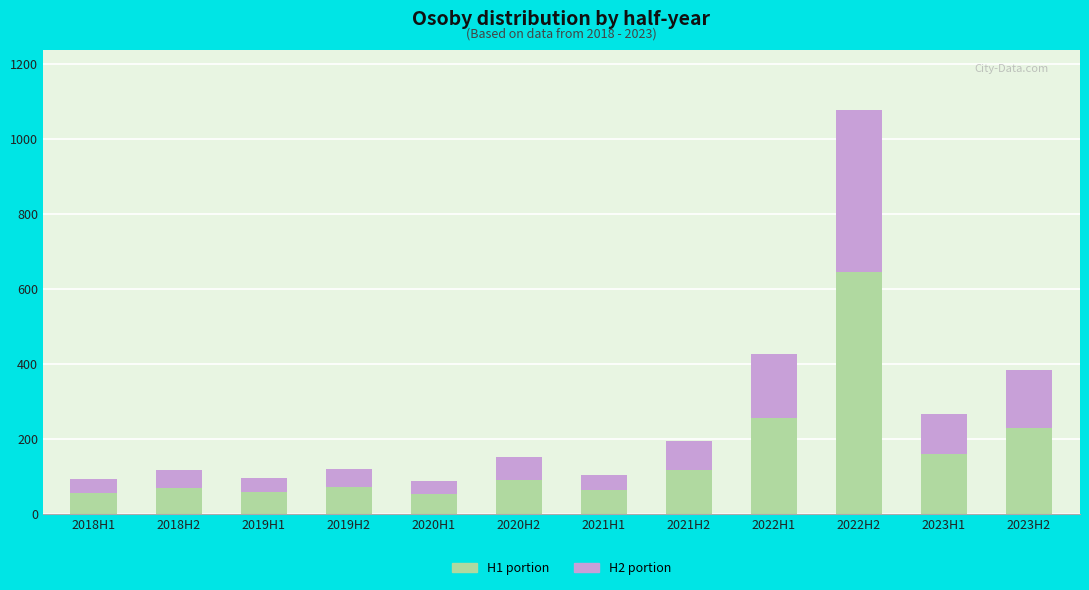

At which category is the sum across all series the highest?

2022H2